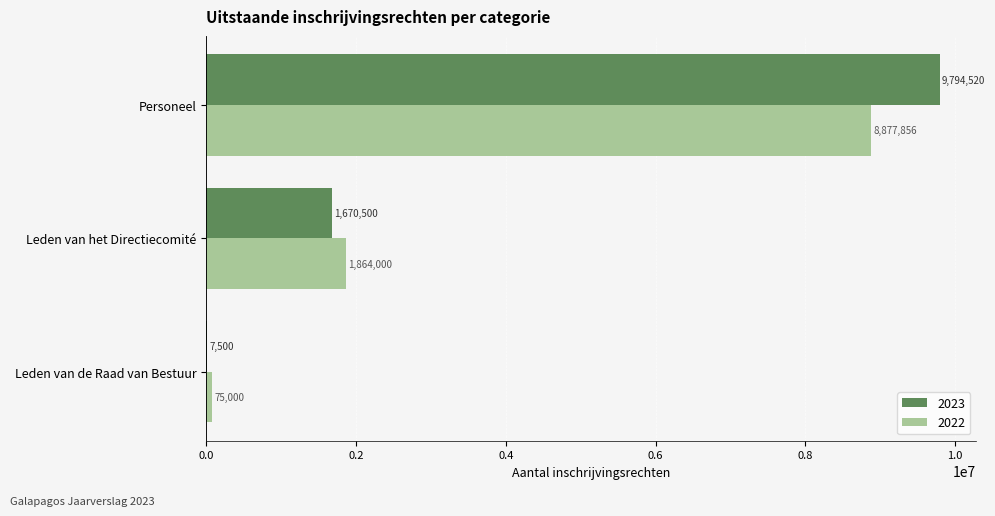

At which label is 2023 closest to 4901010?

Leden van het Directiecomité